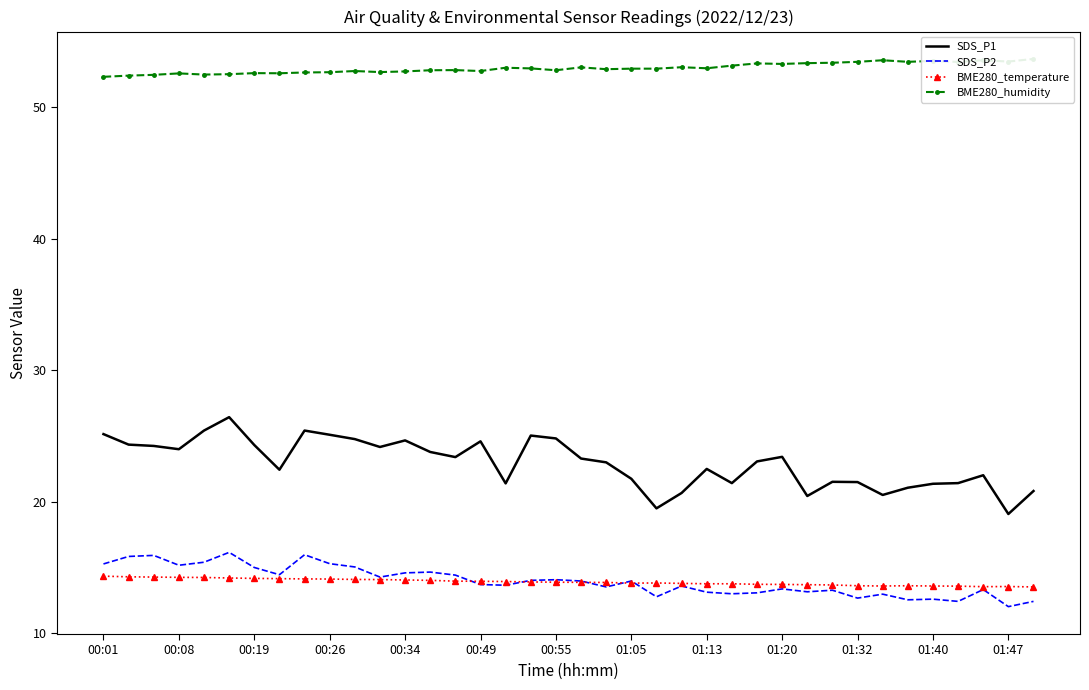

True or false: SDS_P2 and SDS_P1 intersect in this chart.

False